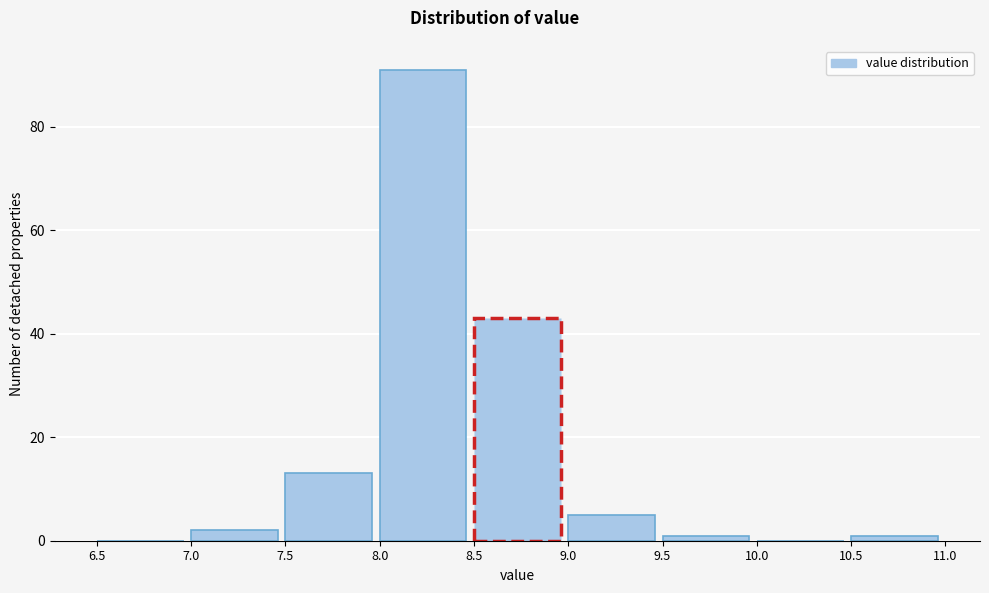

Over which range of the x-axis is the bar tallest?

8.0 to 8.5